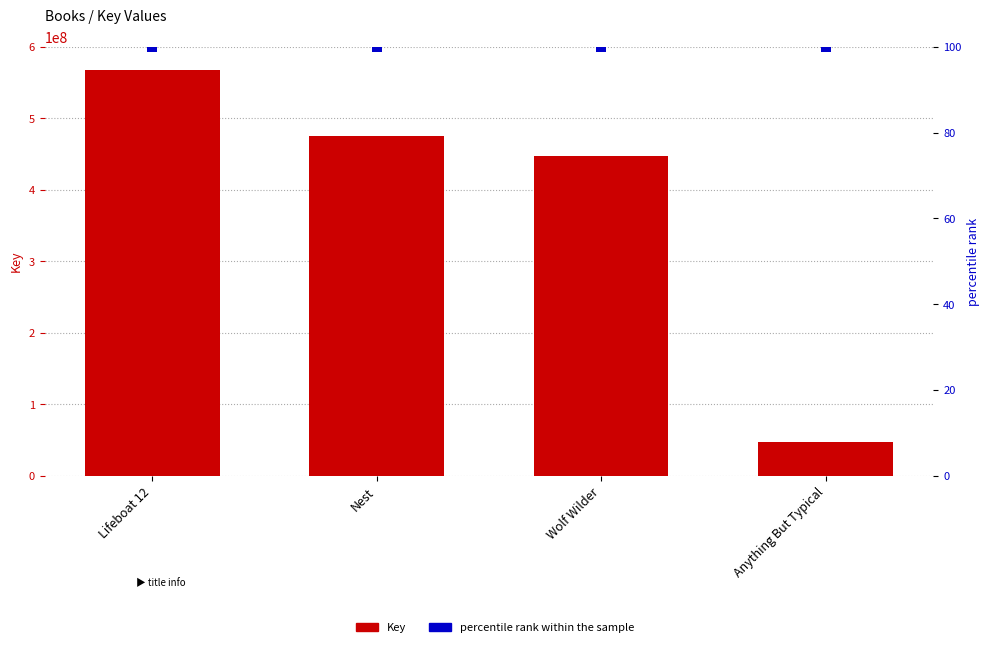

At which category is the sum across all series the highest?

Lifeboat 12